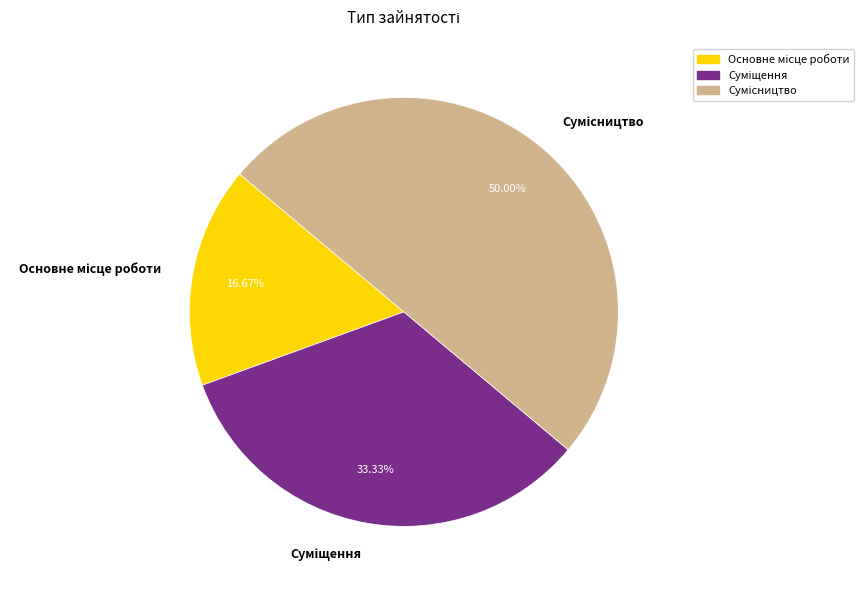

How many segments does this pie chart have?

3